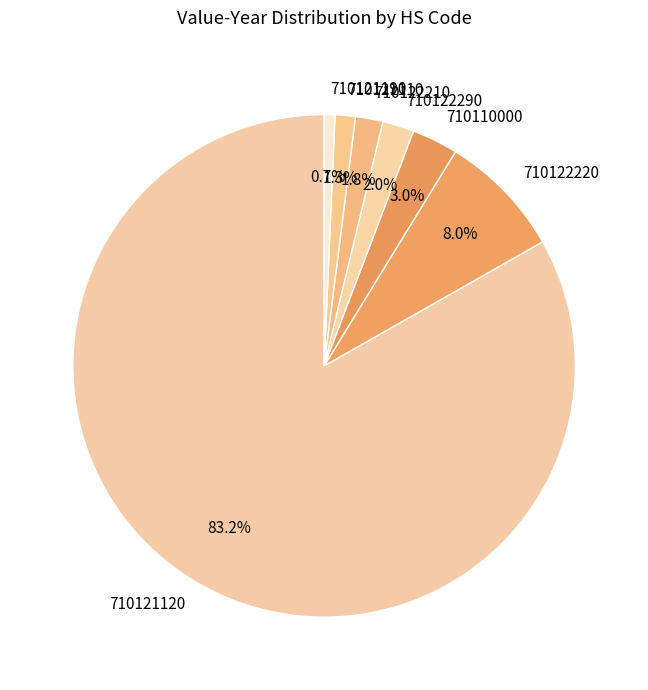

Which slice is the smallest?

710121190